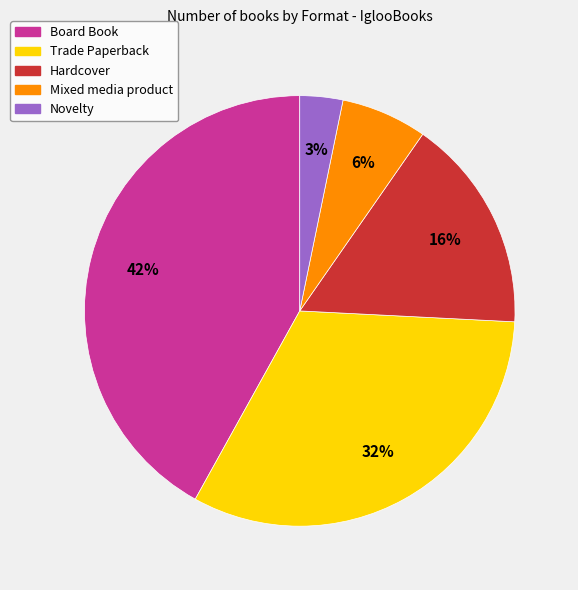

To the nearest percent, what is the difference between the largest and smallest slice percentages?

39%